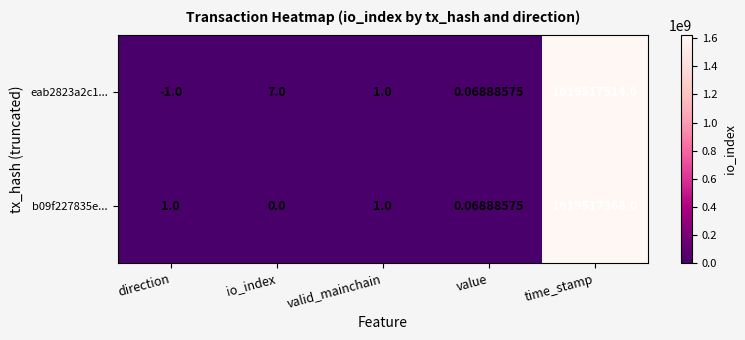

At which category is the sum across all series the highest?

time_stamp